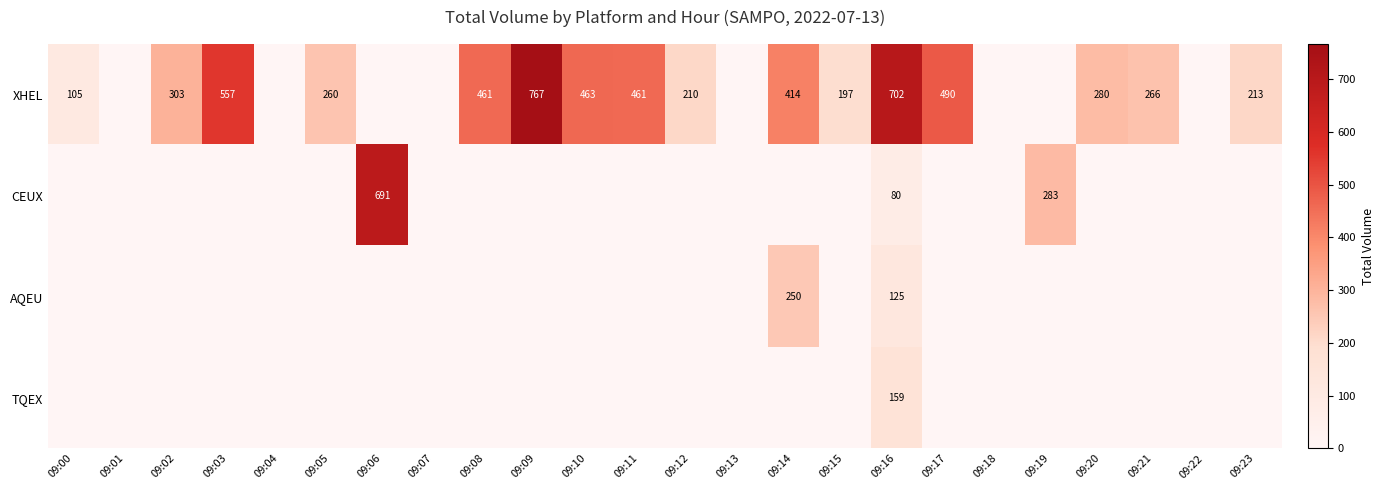

True or false: XHEL has a value of 266 at 09:21.

True